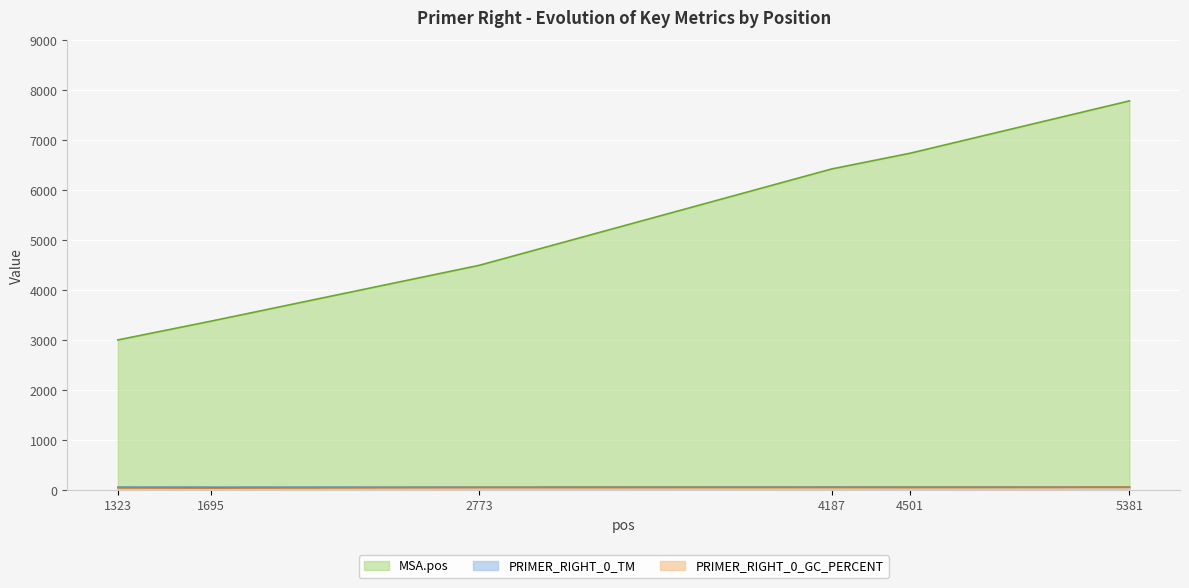

At how many categories does at least one series exceed 7695?

1